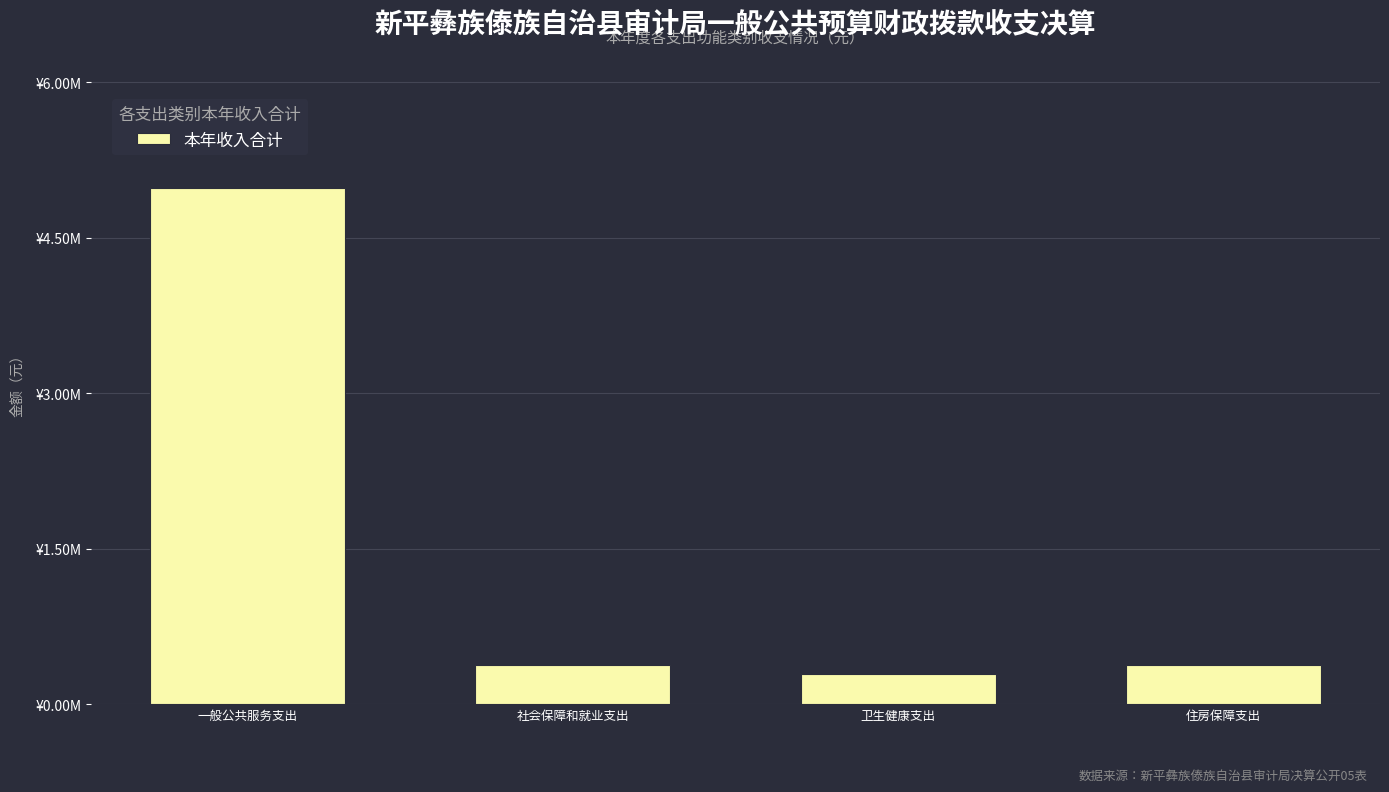

What is the difference between the maximum and minimum values?

4688900.0